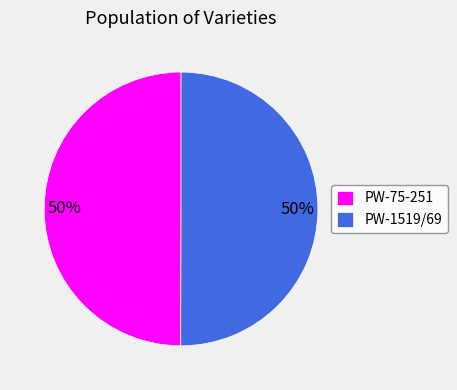

What percentage is the PW-1519/69 slice, to the nearest percent?

50%